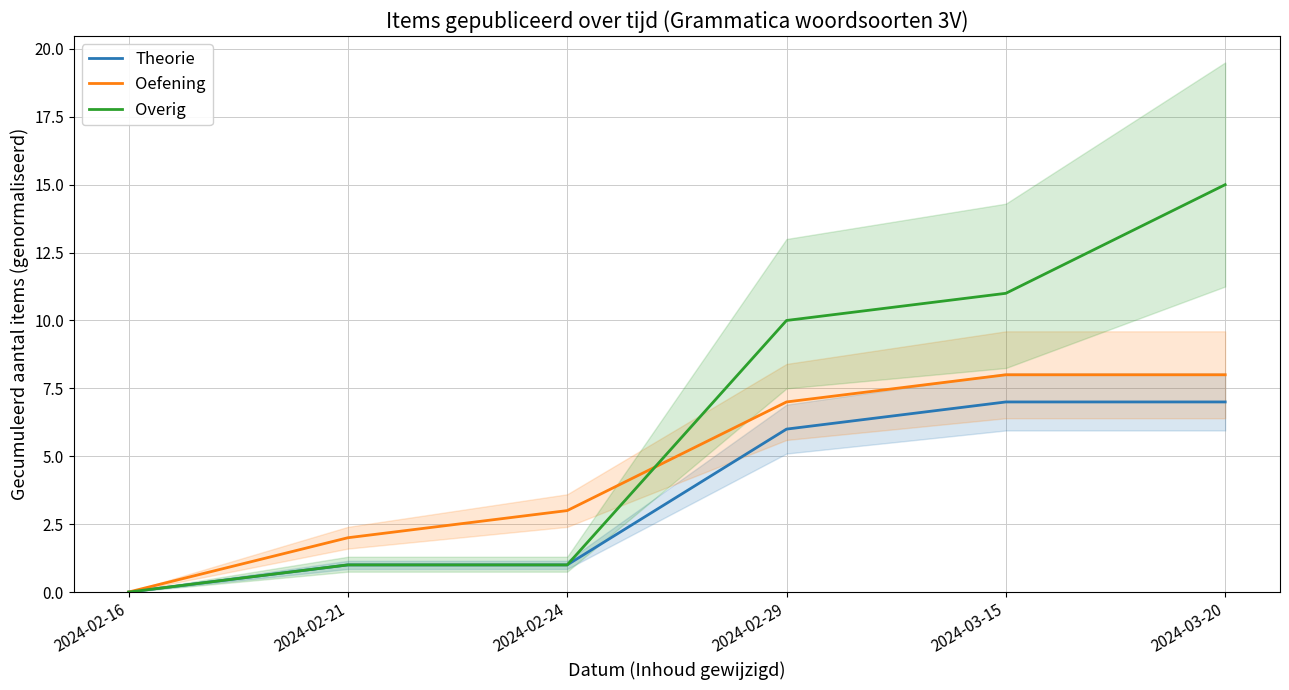

Which series has the largest total across all categories?

Overig